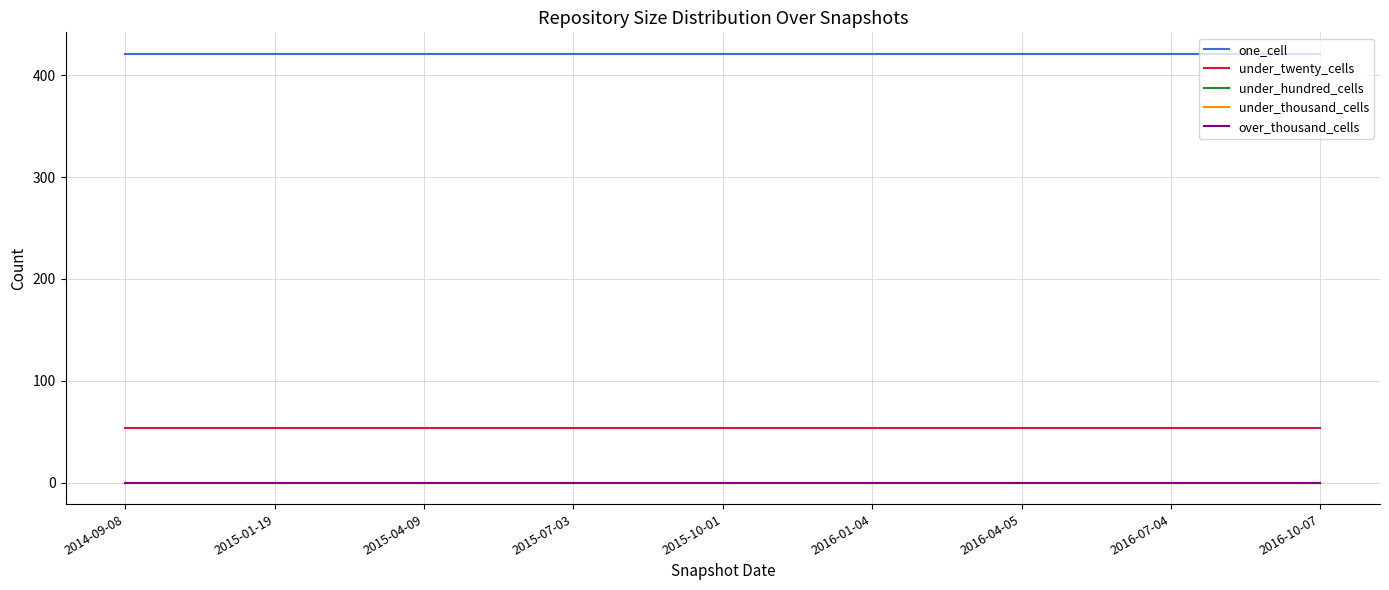

Which category has the highest value across all series?

2014-09-08